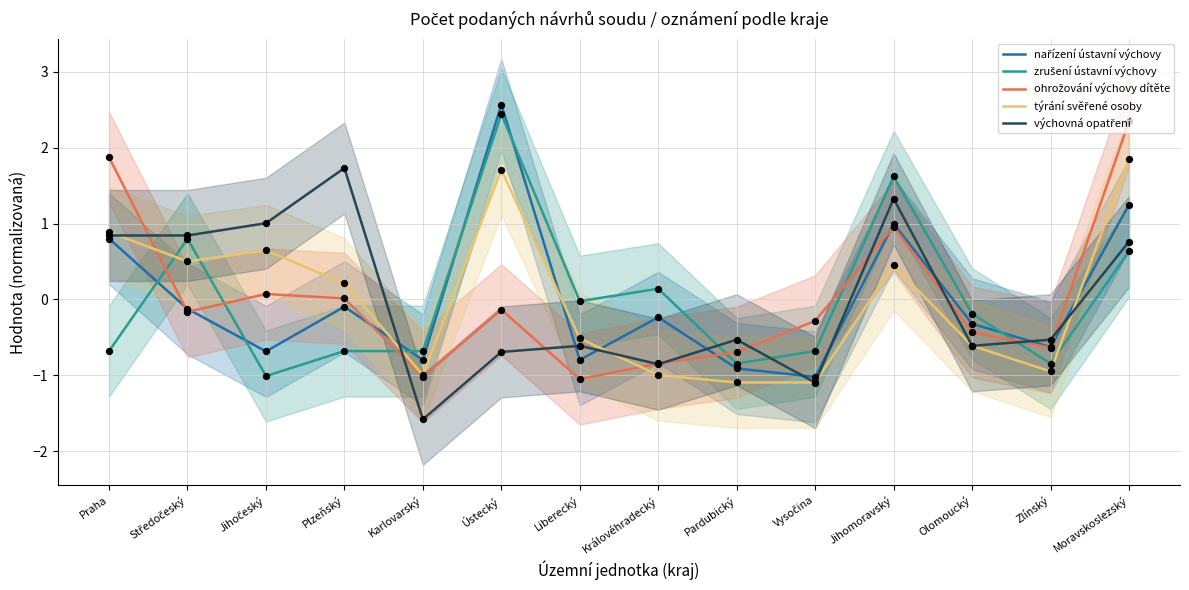

What is the total value across all series at Praha?

3.7